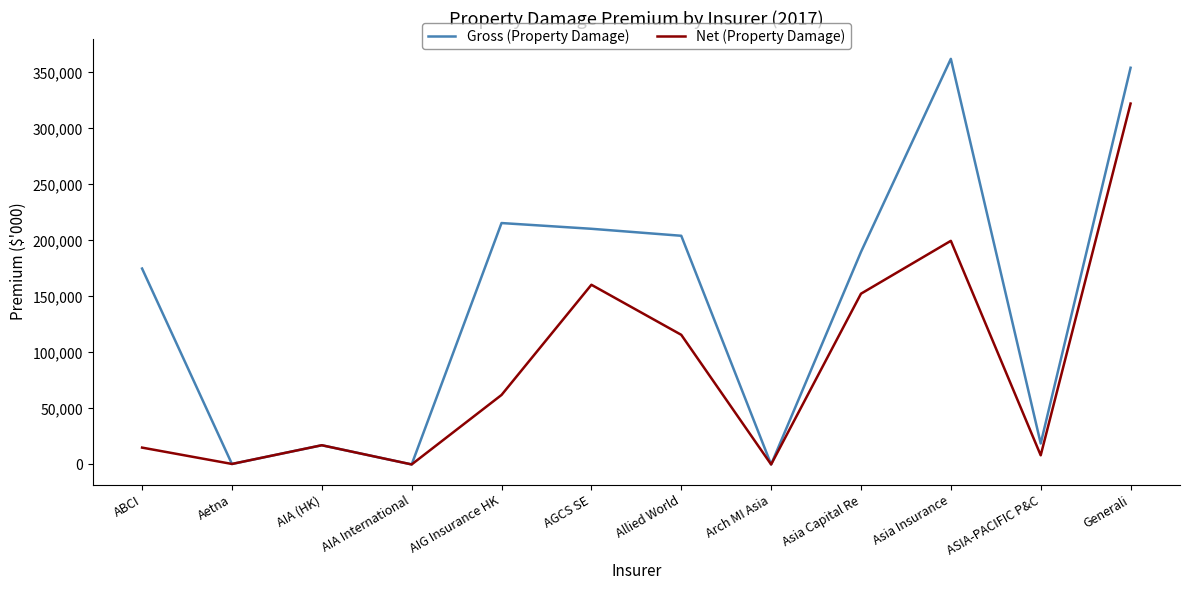

Rank the series by their average value, from highest to lowest.

Gross (Property Damage), Net (Property Damage)